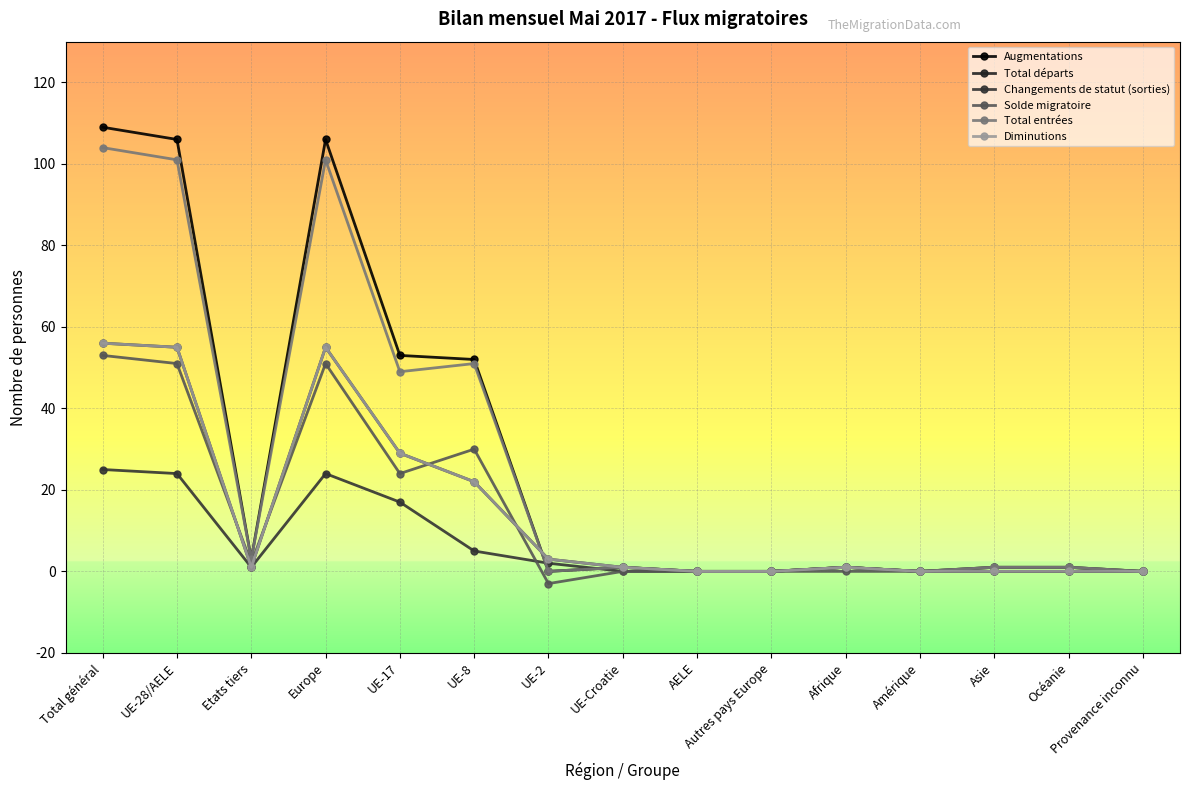

Where is Solde migratoire nearest to the value 25?

UE-17